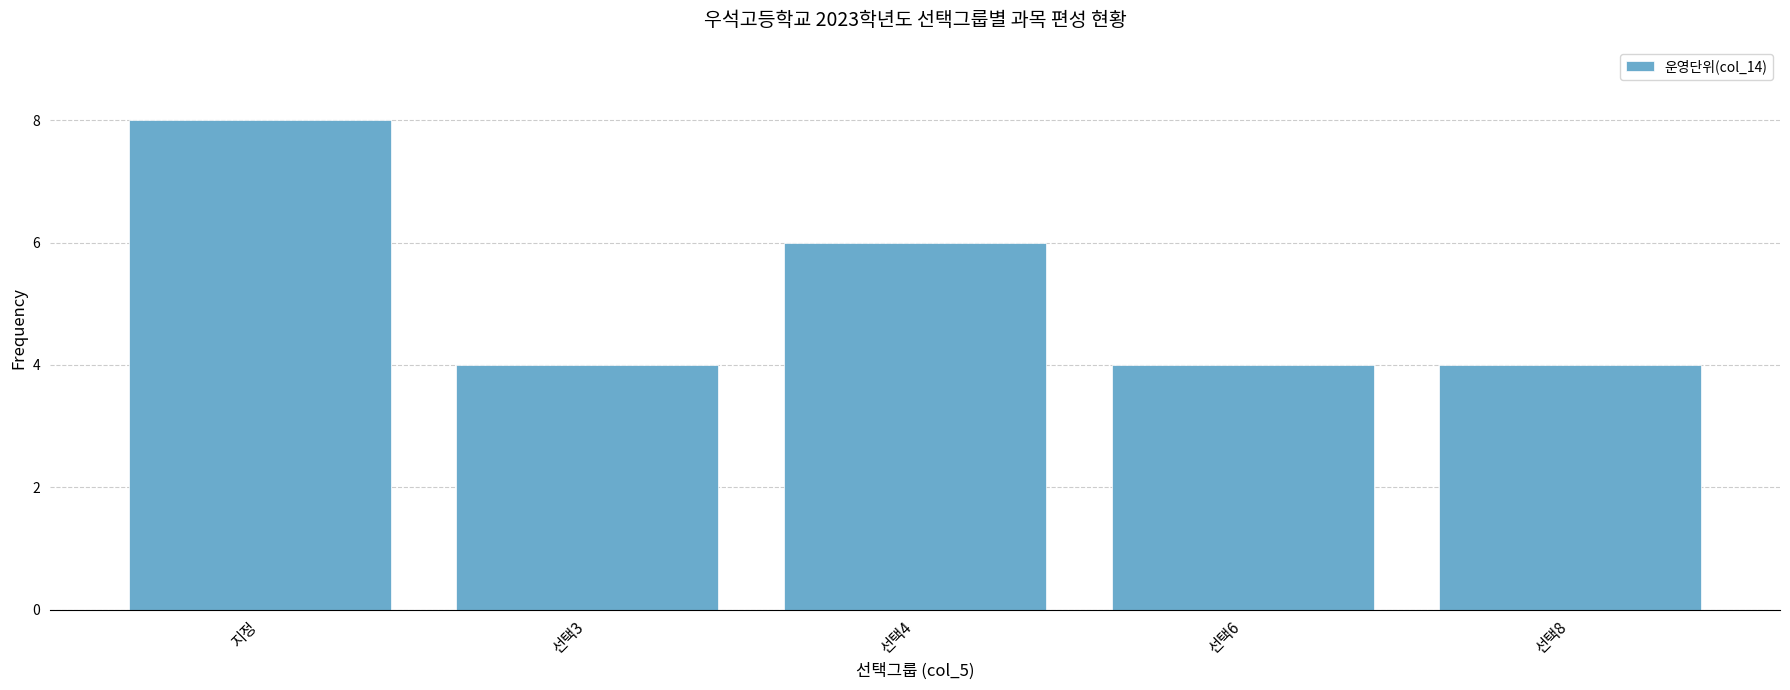

Between 선택4 and 선택8, which is larger?

선택4